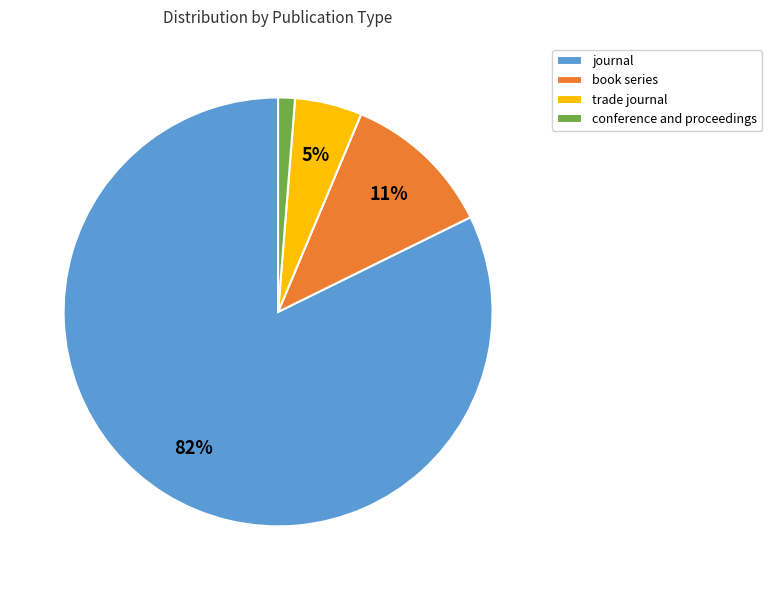

To the nearest percent, what is the average slice percentage?

25%